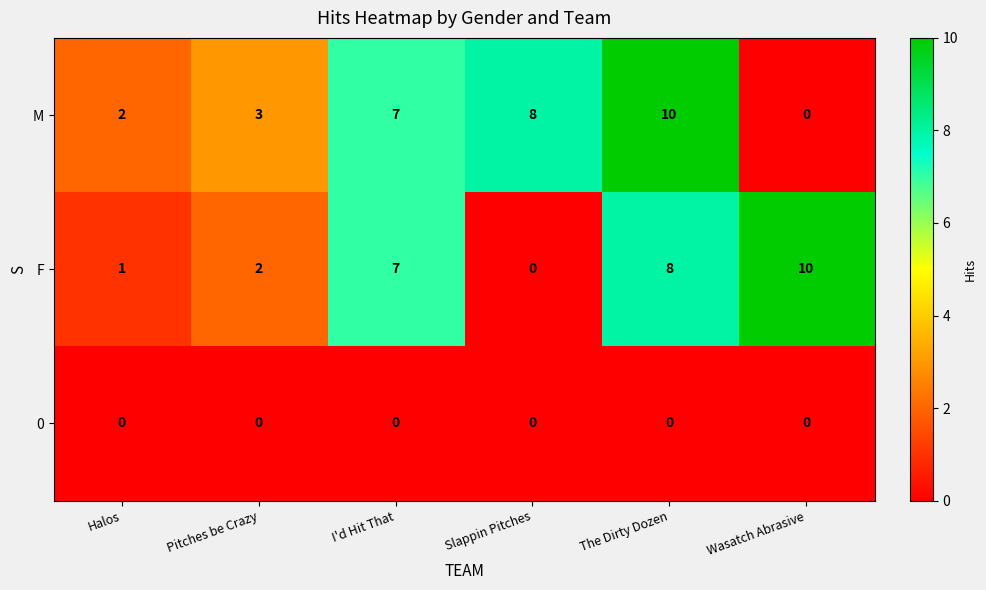

What is the maximum value for F?

10